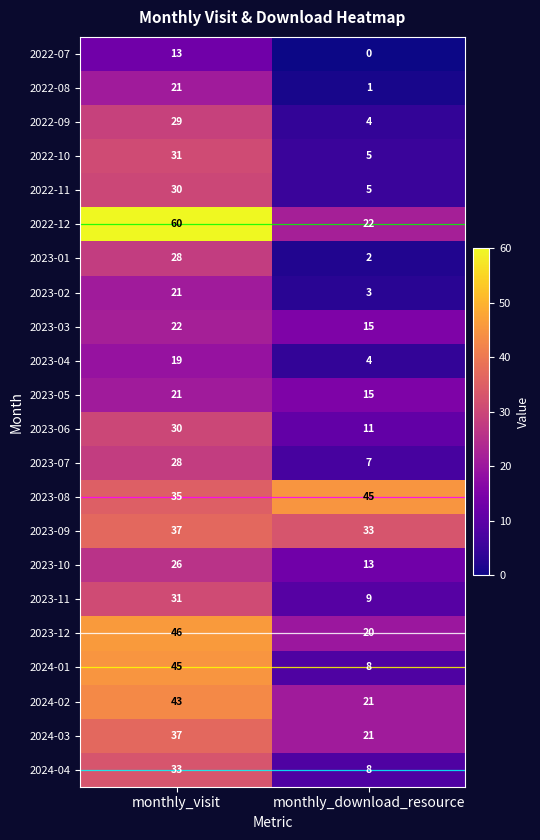

What is the total value across all series at monthly_visit?

686